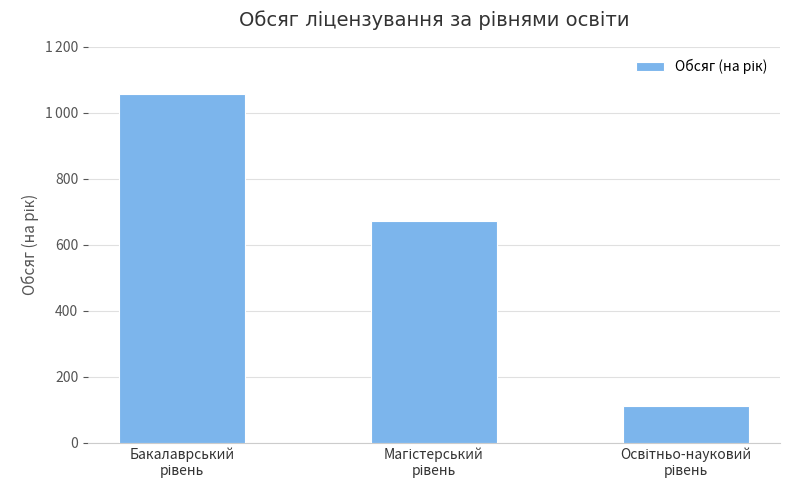

Does the chart contain any negative values?

No